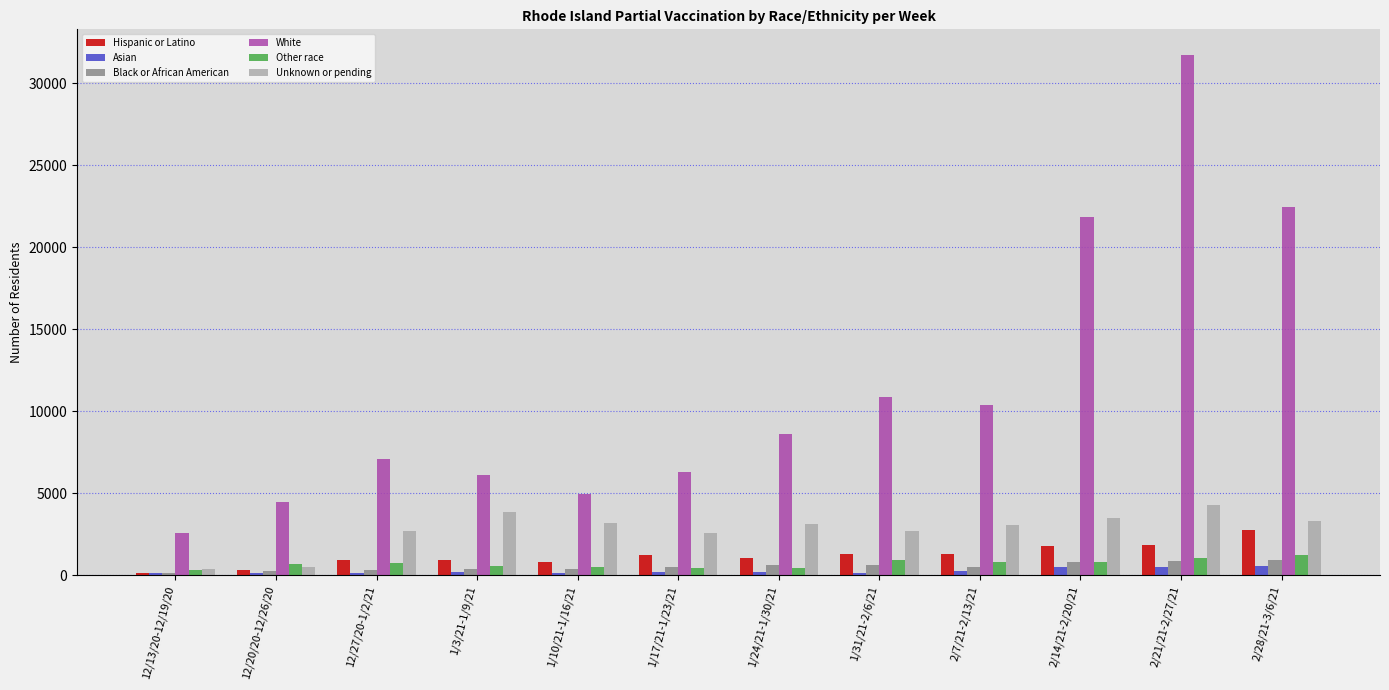

What is the highest value of the White series?

31703